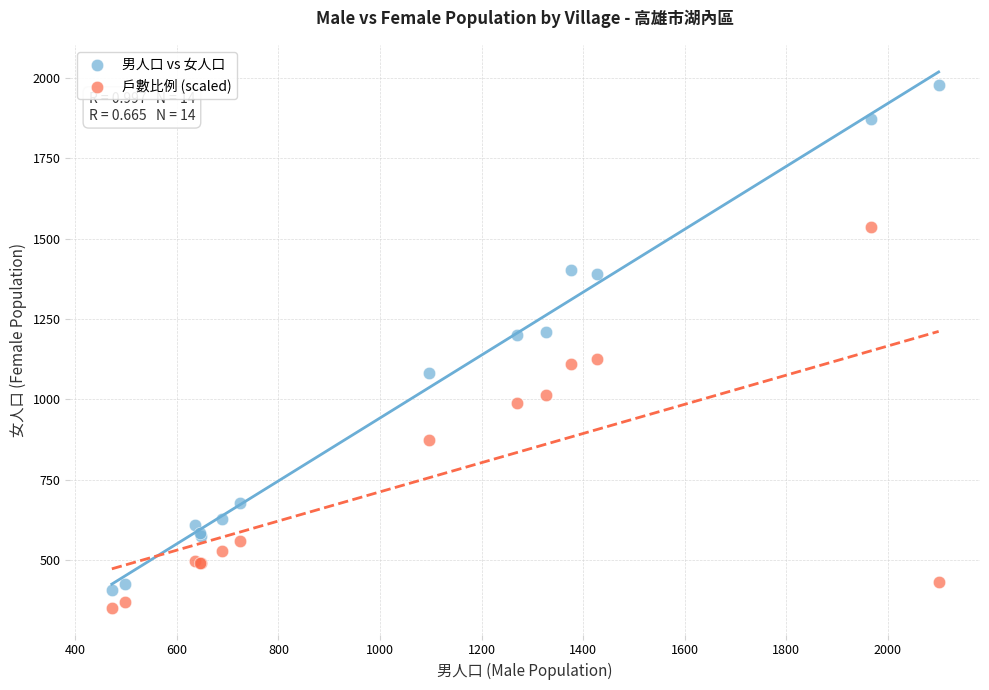

What is the X range (max minus min) for the scatter plot?

1628.0